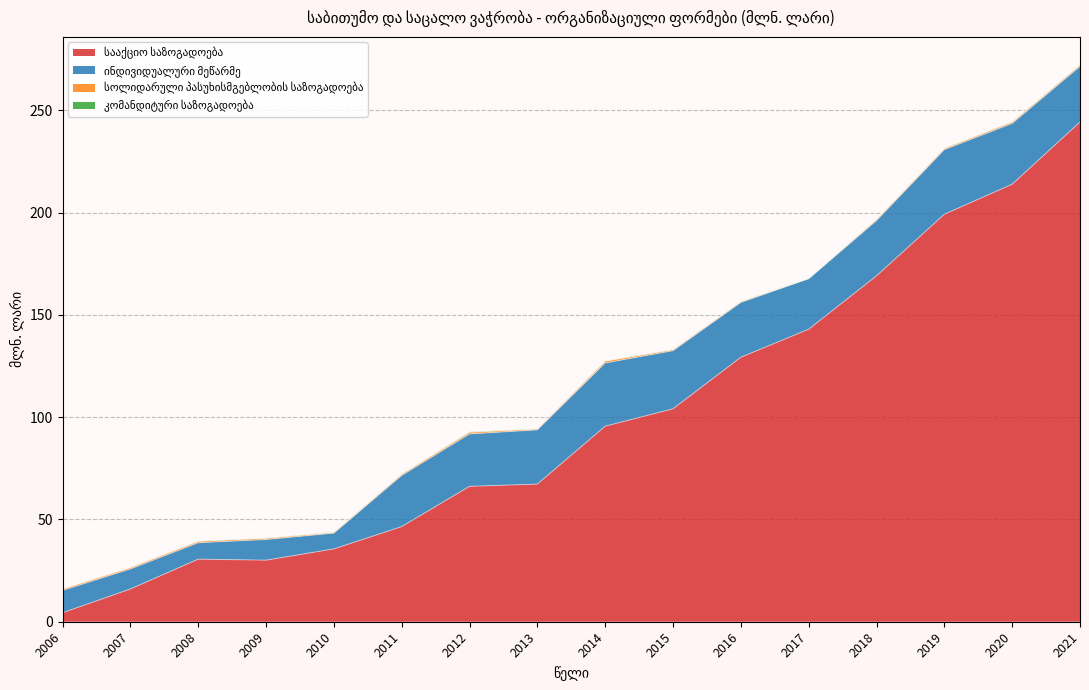

What is the spread (max minus min) of values at 2012?

66.0